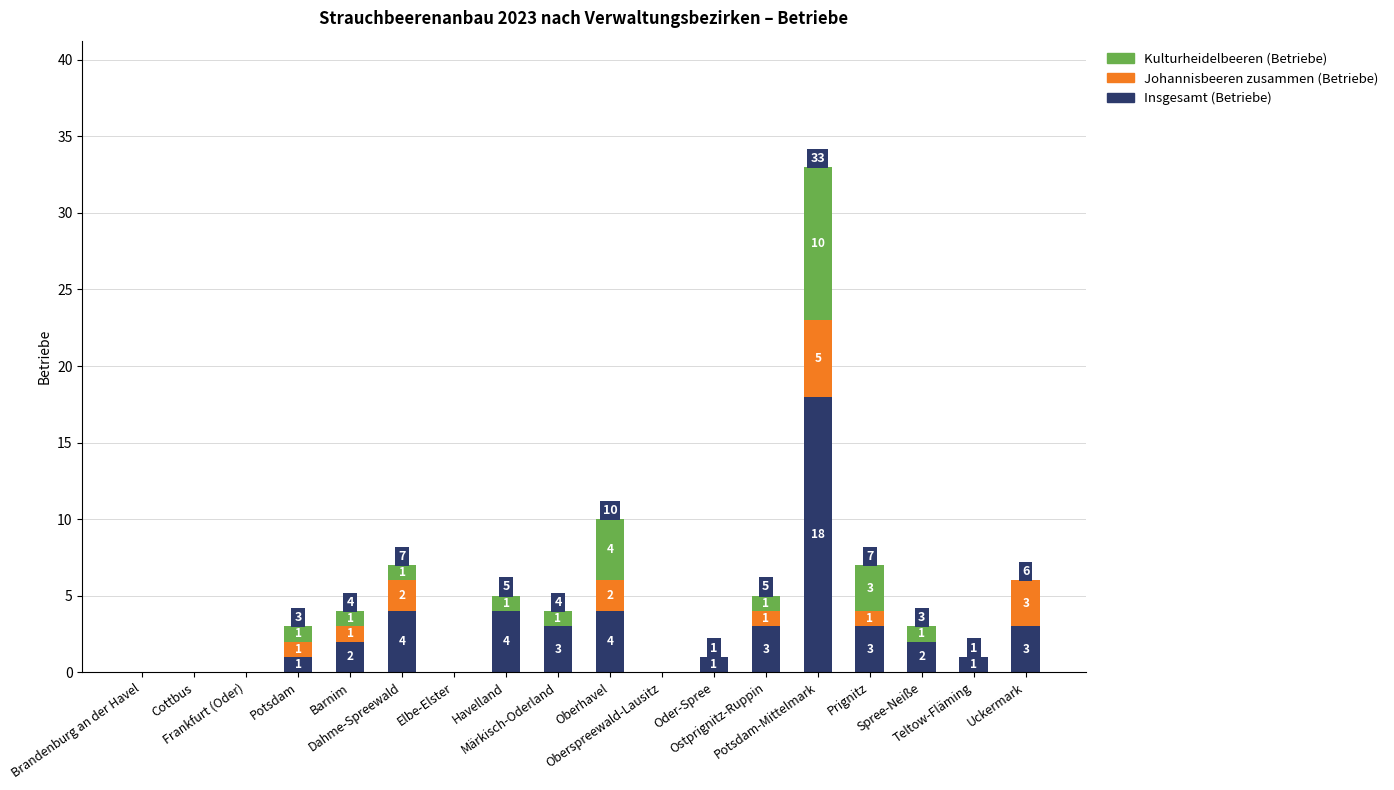

What is the sum of all Insgesamt (Betriebe) values?

49